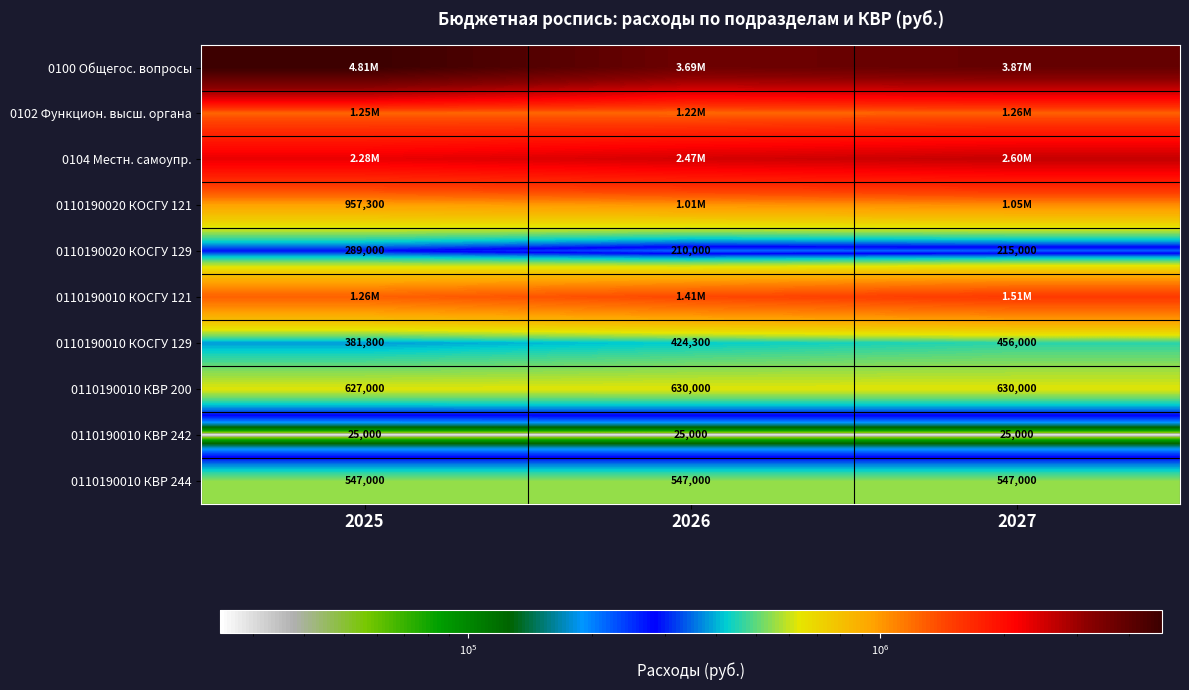

What is the sum of the 0110190010 КОСГУ 129 values at 2026 and 2025?

806100